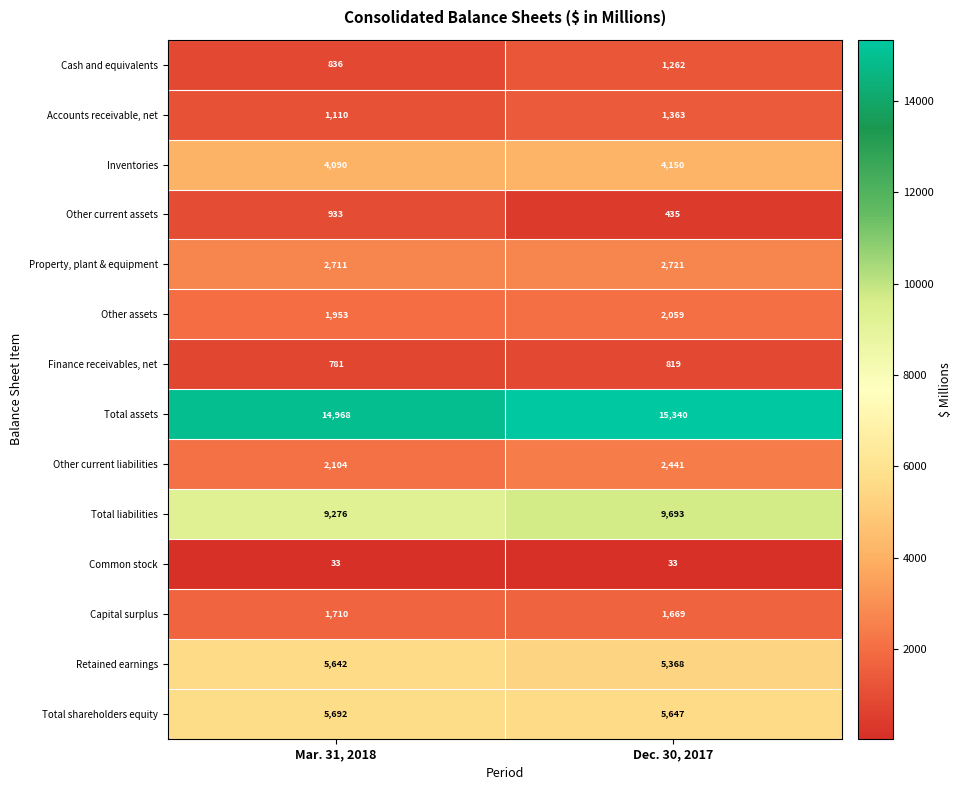

Is it true that Other current assets equals 933 at Mar. 31, 2018?

True